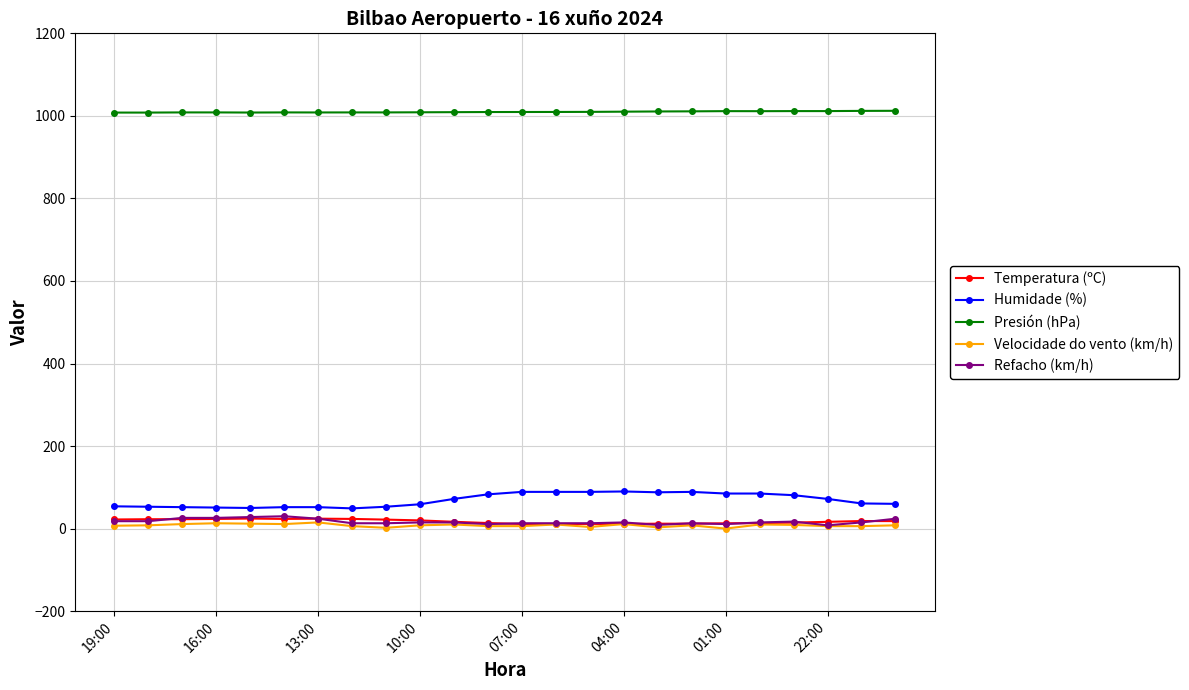

At how many categories does at least one series exceed 466?

24